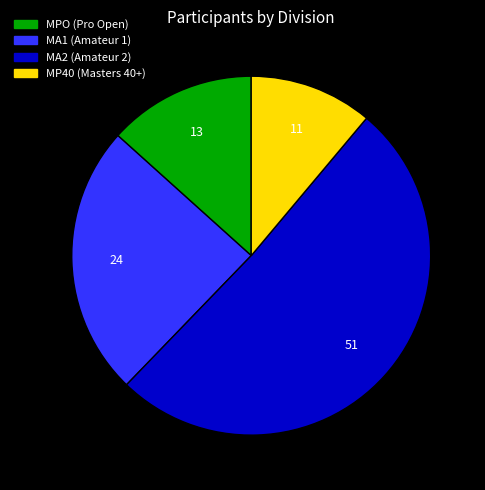

Is it true that MA2 is 51% of the pie?

True